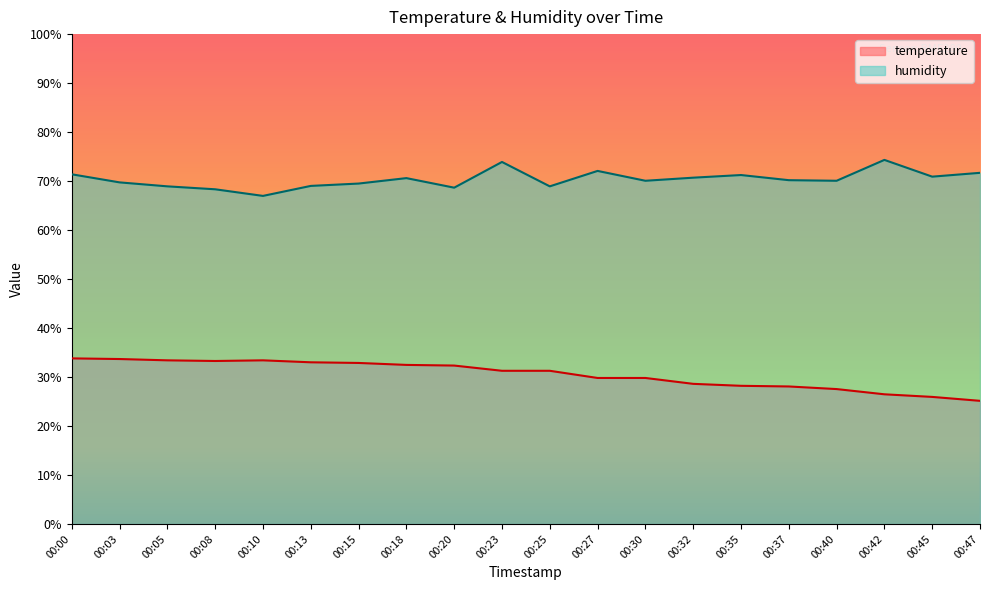

Where is humidity nearest to the value 70?

00:30